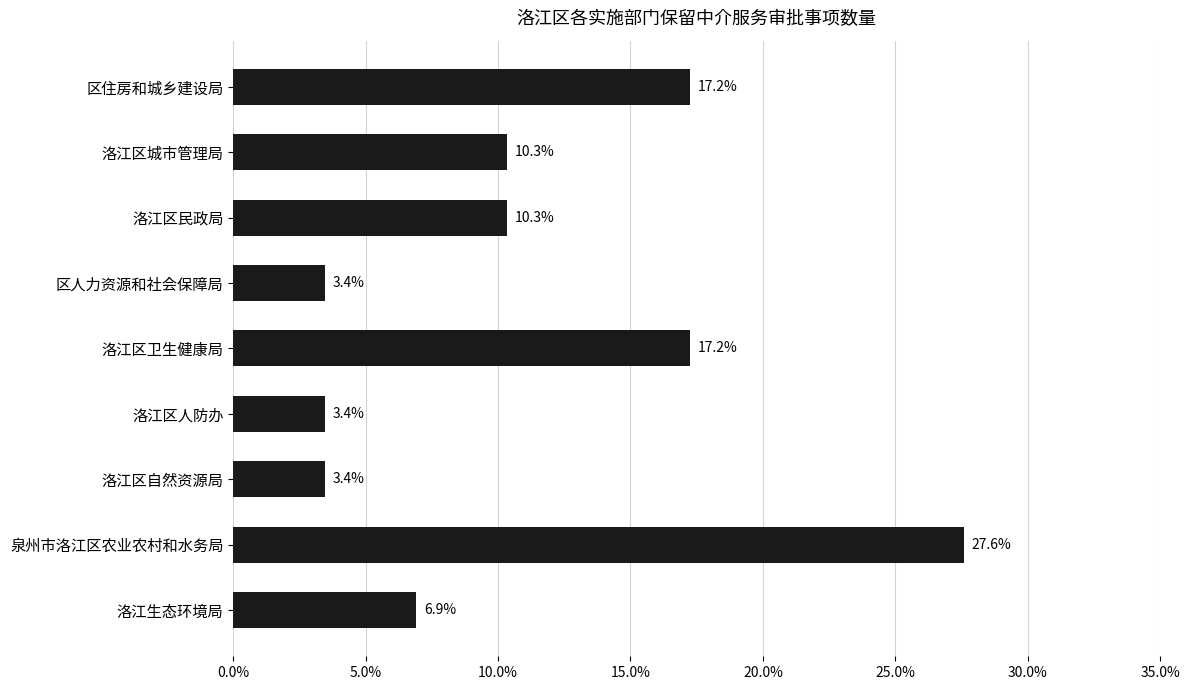

Reading top to bottom, what are all the values shown in this chart?

17.2	10.3	10.3	3.4	17.2	3.4	3.4	27.6	6.9